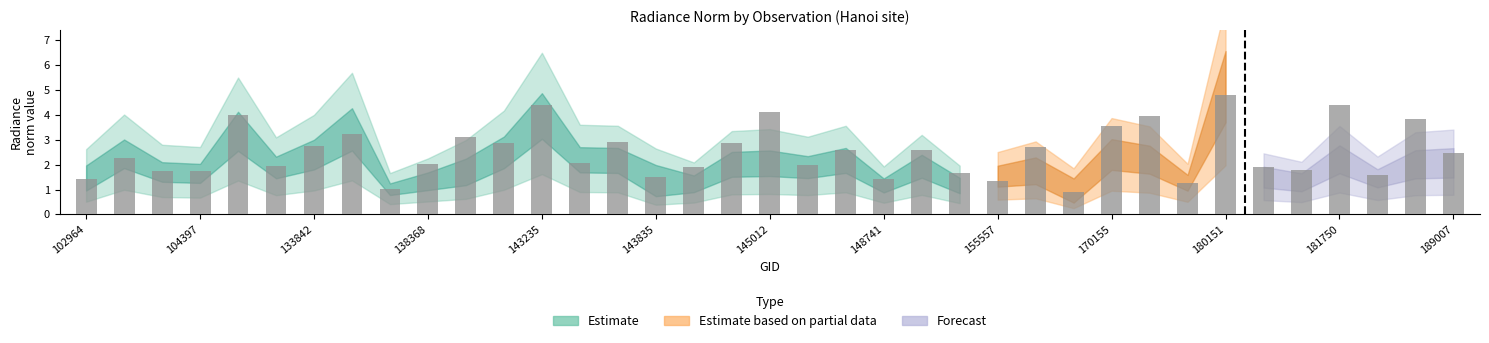

What is the difference between the second highest and minimum values?

3.5